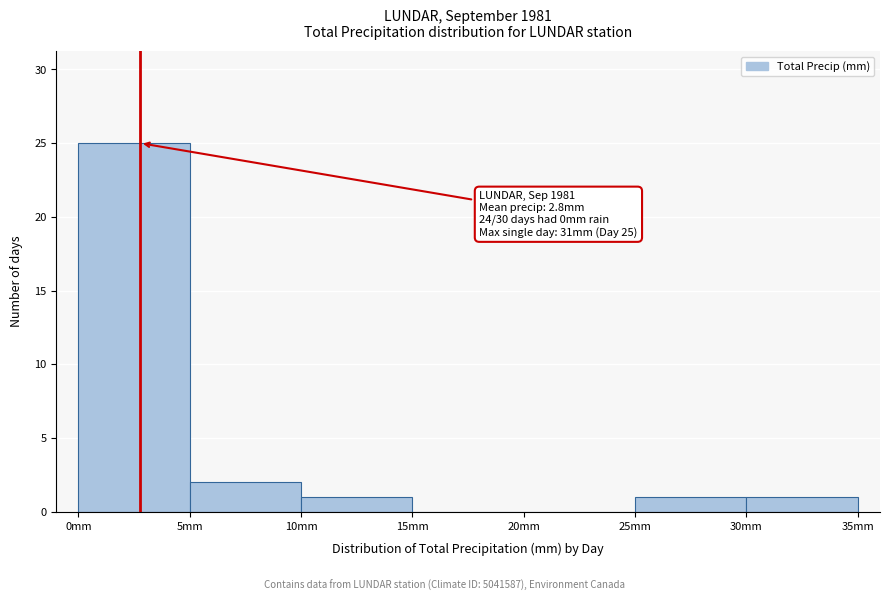

Which range on the x-axis has the tallest bar?

0 to 5